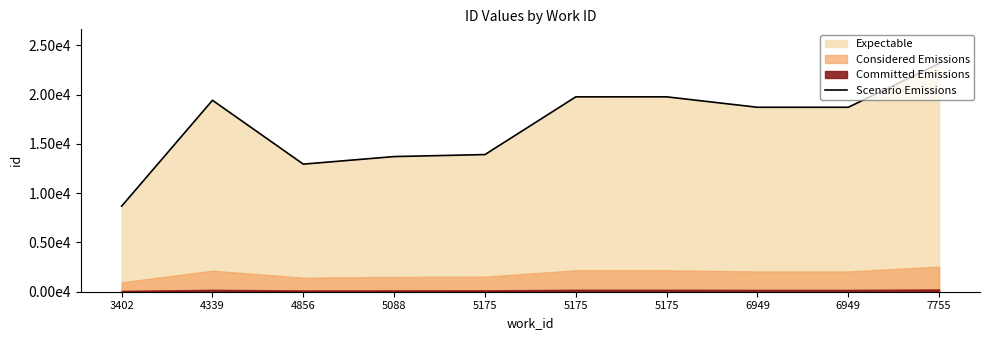

Rank the categories by value from highest to lowest.

7755, 5175, 5175, 4339, 6949, 6949, 5175, 5088, 4856, 3402